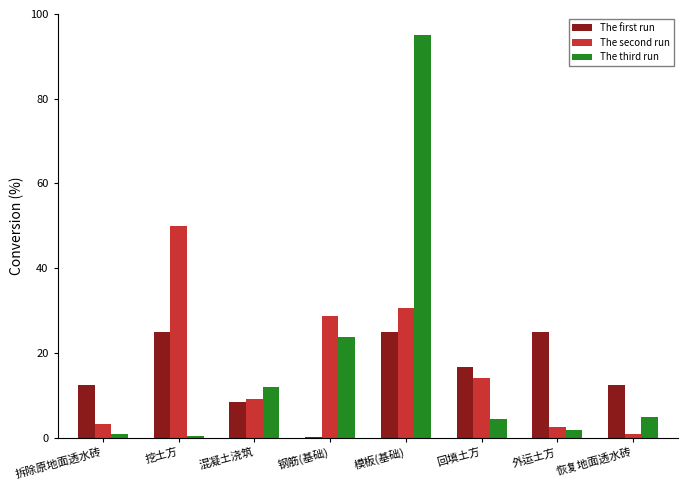

How many groups of bars are there?

8